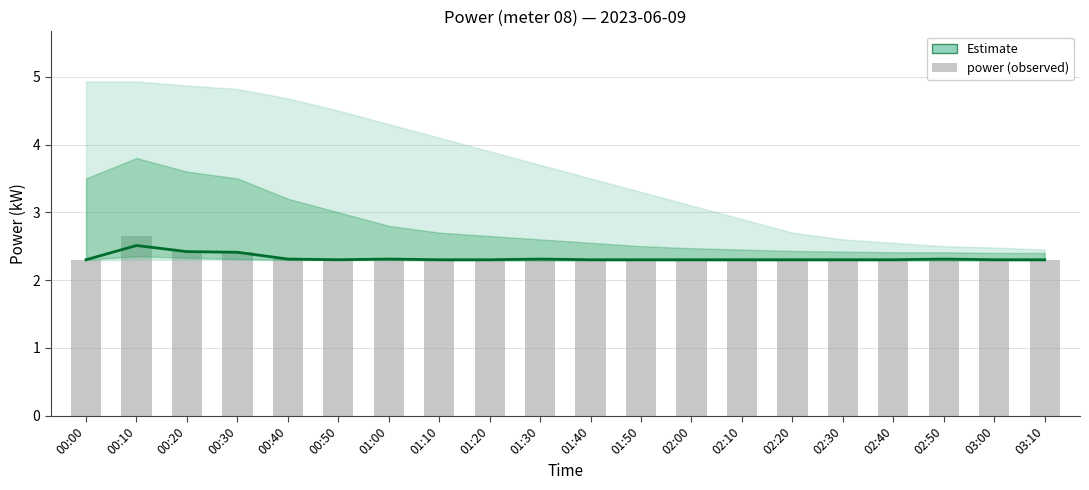

At which label is power closest to 2?

00:00